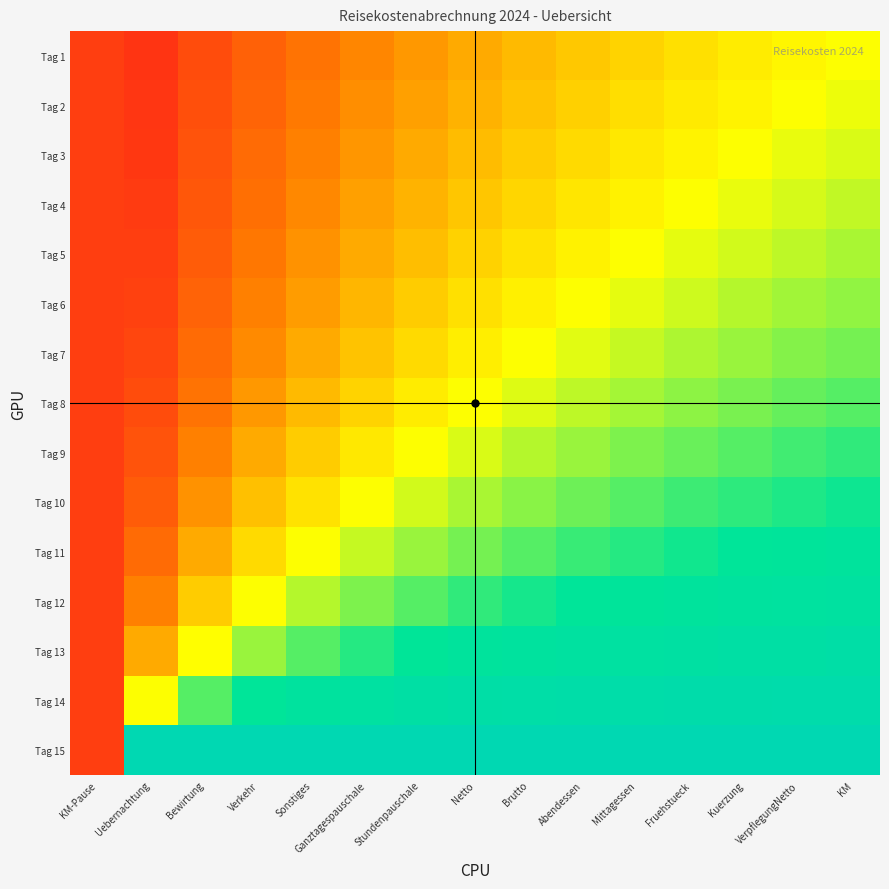

Rank the series by their maximum value, from lowest to highest.

Tag 1, Tag 2, Tag 3, Tag 4, Tag 5, Tag 6, Tag 7, Tag 8, Tag 9, Tag 10, Tag 11, Tag 12, Tag 13, Tag 14, Tag 15